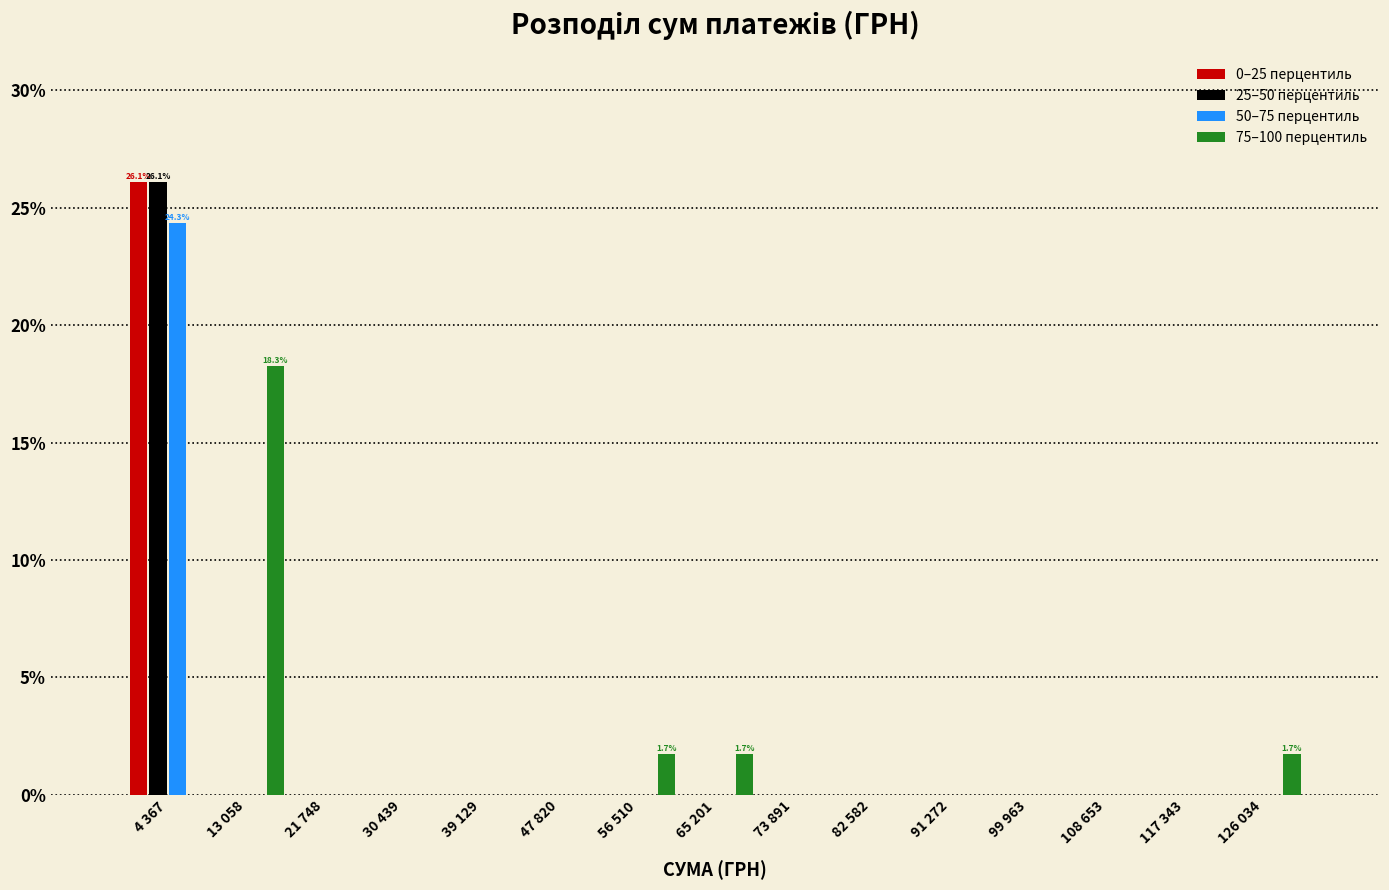

At which category is the sum across all series the highest?

4 367